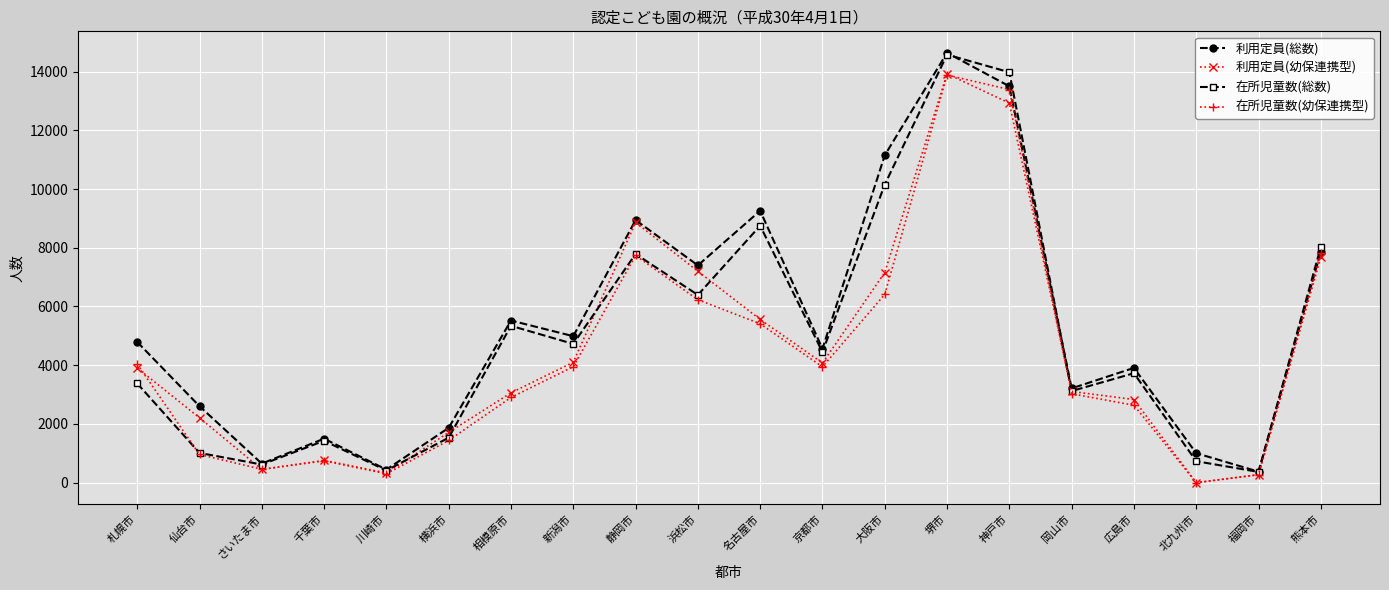

Which series has the largest range (max minus min)?

利用定員(総数)